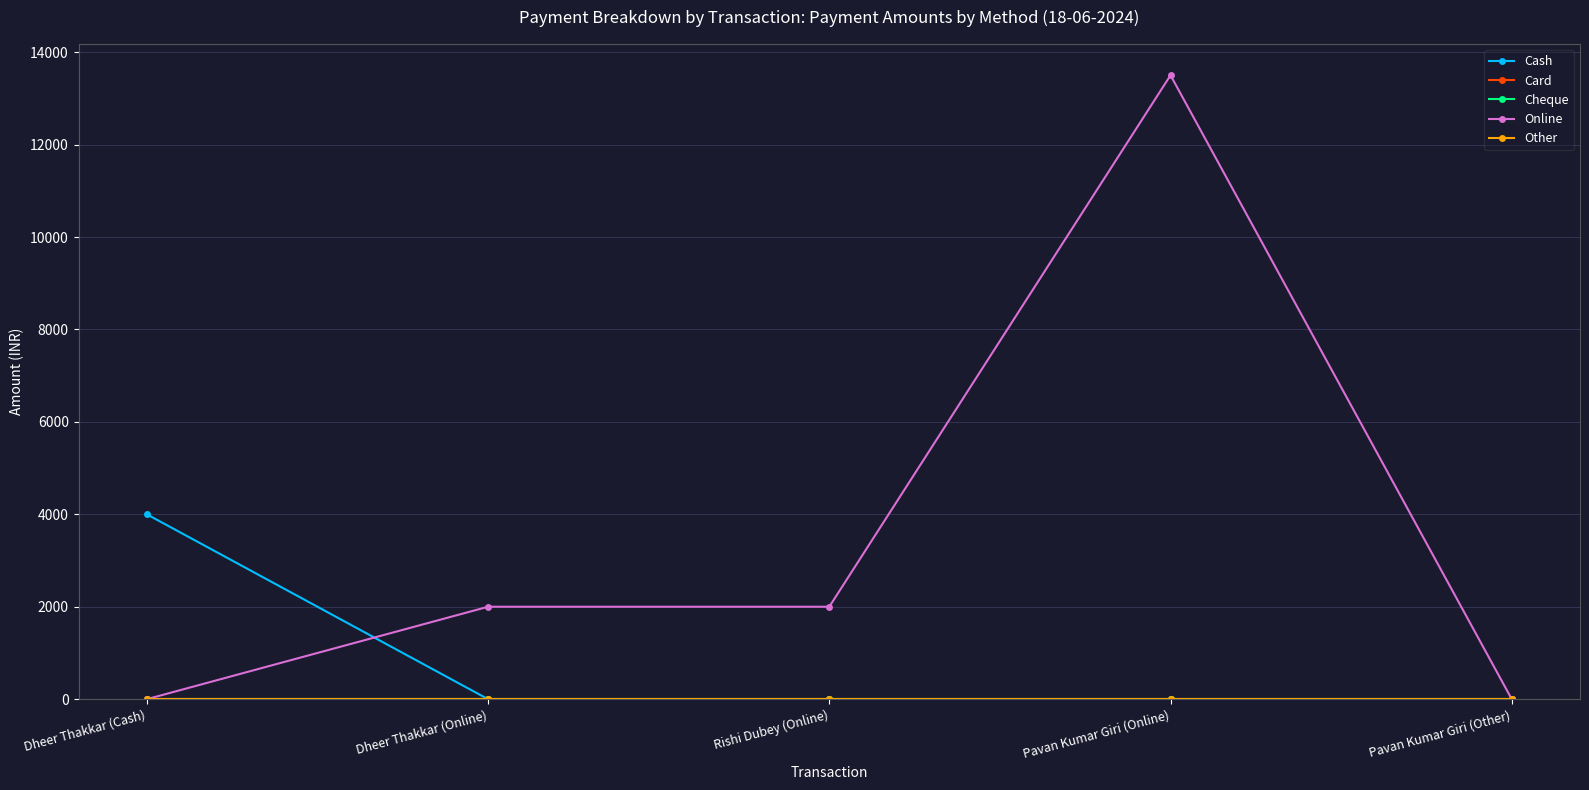

Between Dheer Thakkar (Online) and Rishi Dubey (Online), which is larger?

Dheer Thakkar (Online)